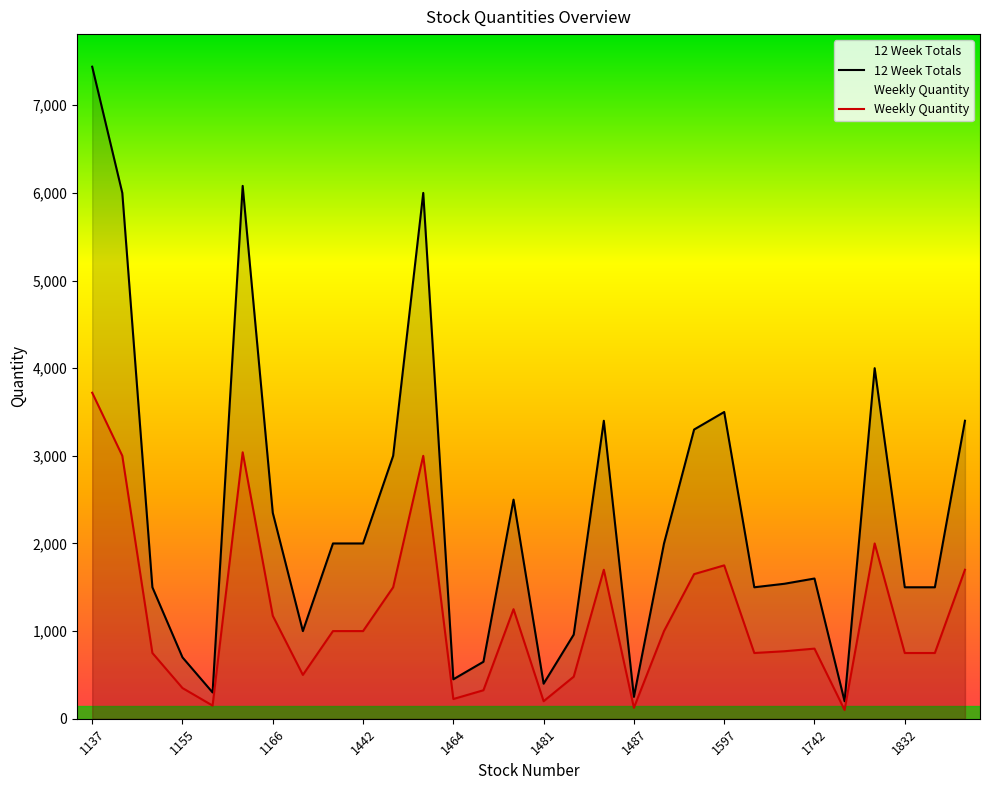

Count the number of categories in the chart.

30